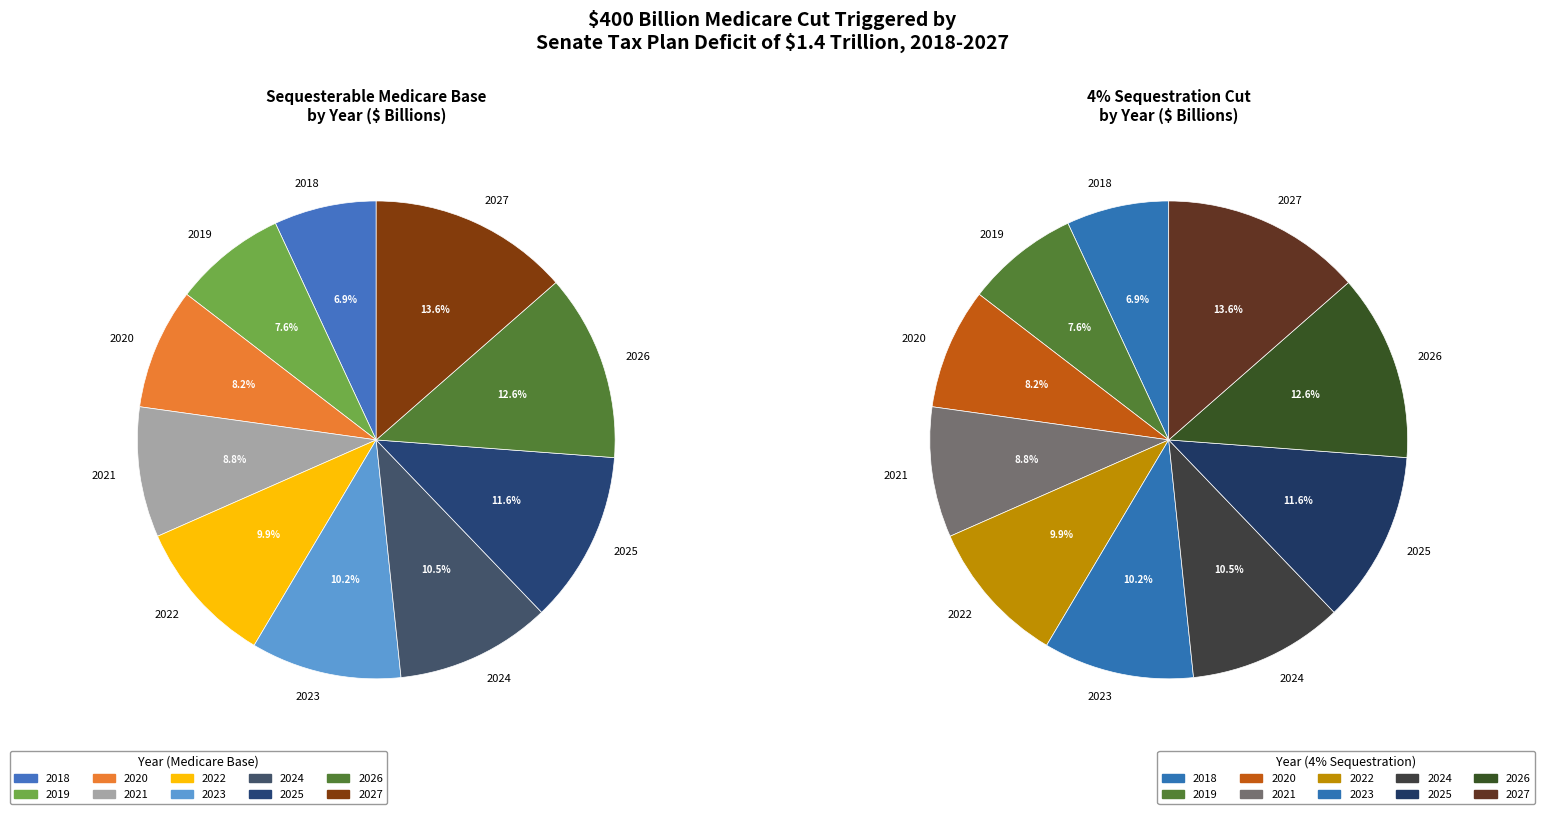

How many segments does this pie chart have?

10